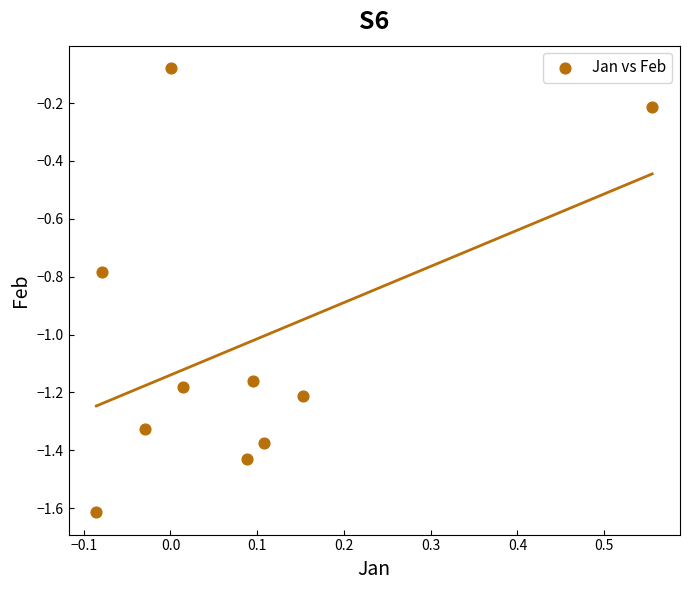

What is the range of X values (max minus min)?

0.6